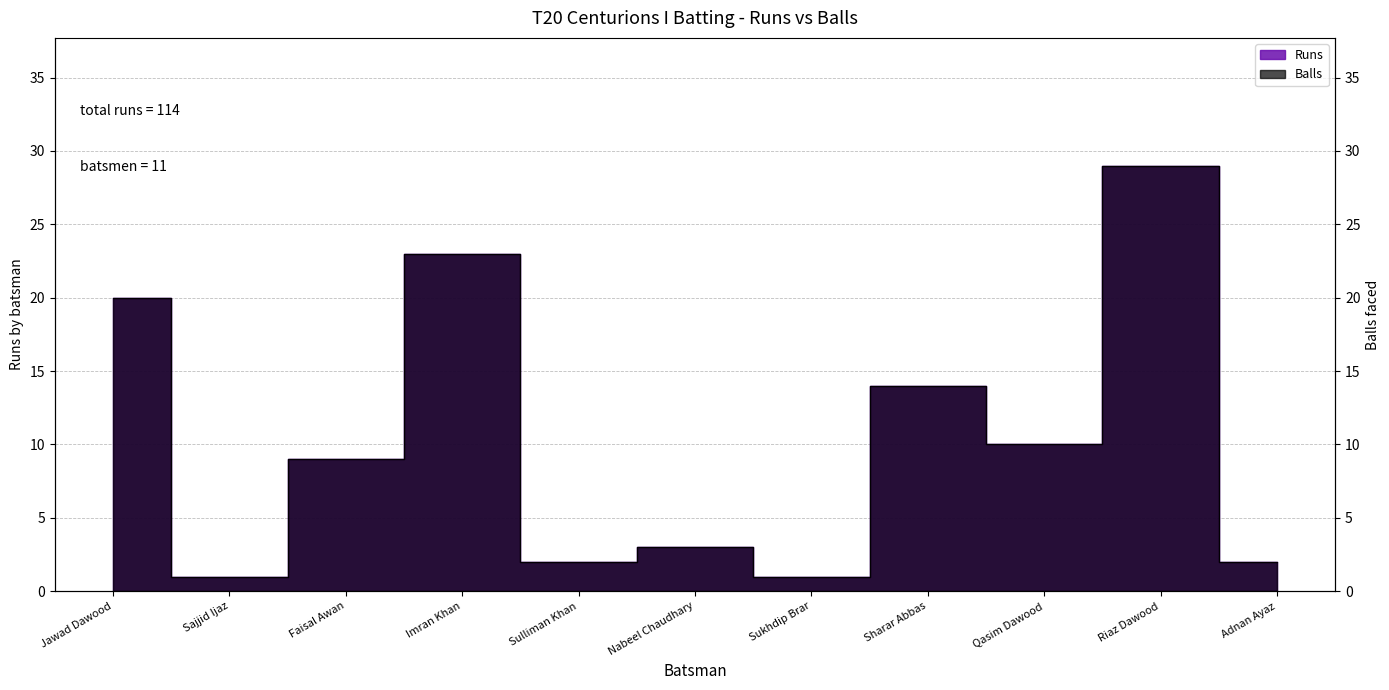

What are all the series names shown in the legend?

Runs, Balls